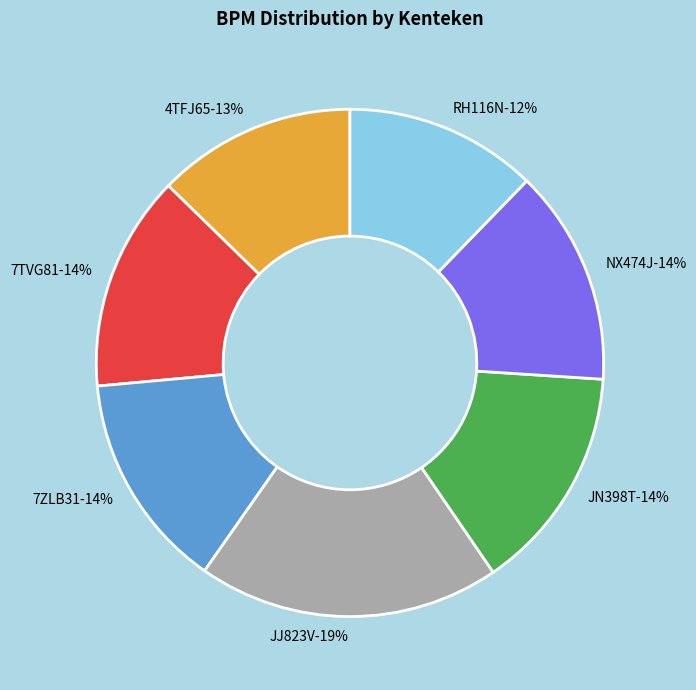

Is 7ZLB31 the majority of the pie?

No